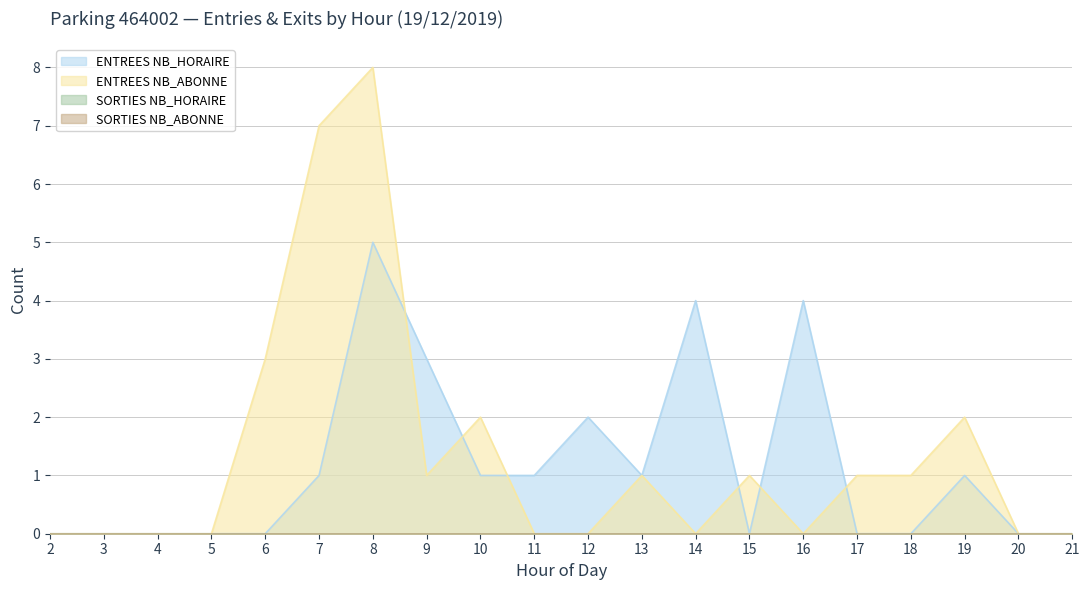

True or false: ENTREES NB_ABONNE has a value of 1 at 17.

True